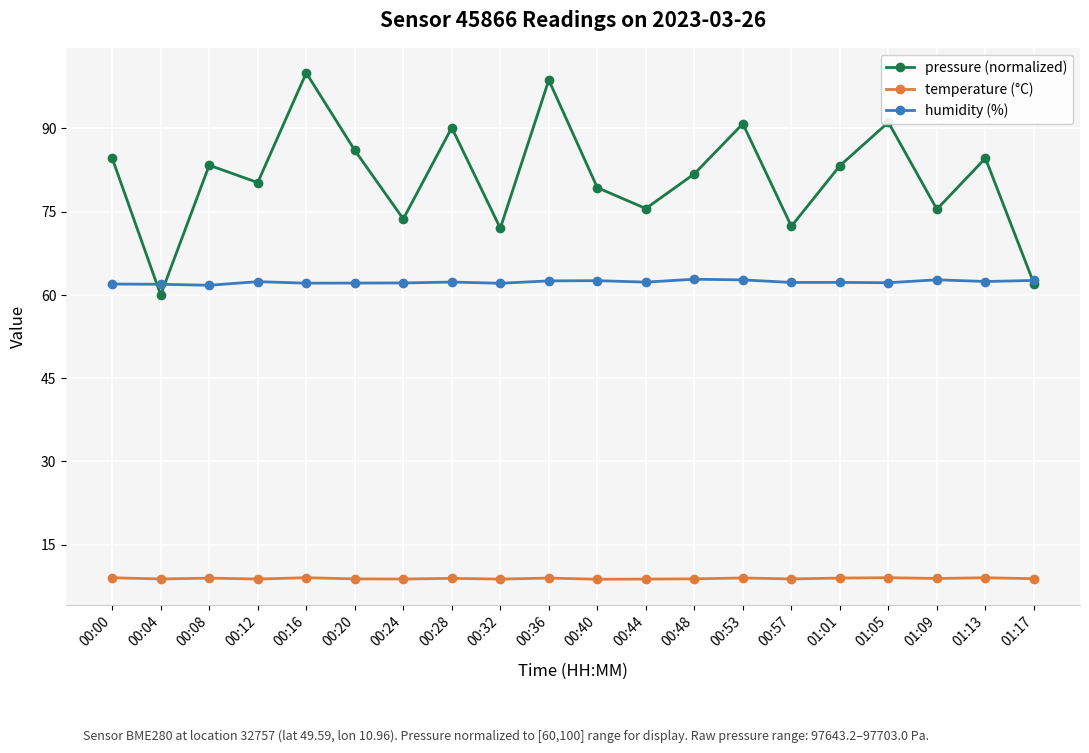

What is the label of the 4th point from the right?

01:05